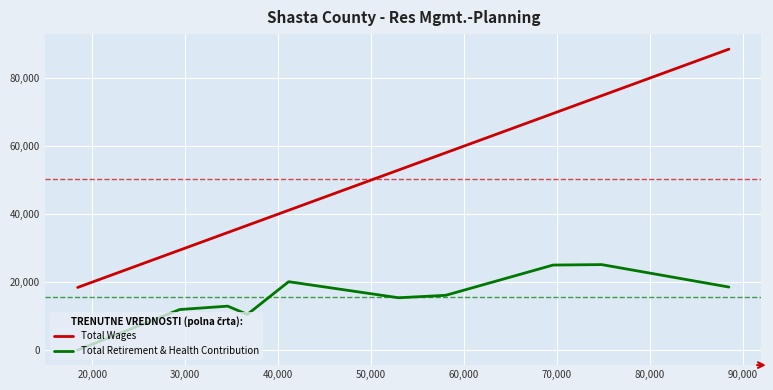

What is the greatest value displayed?

88510